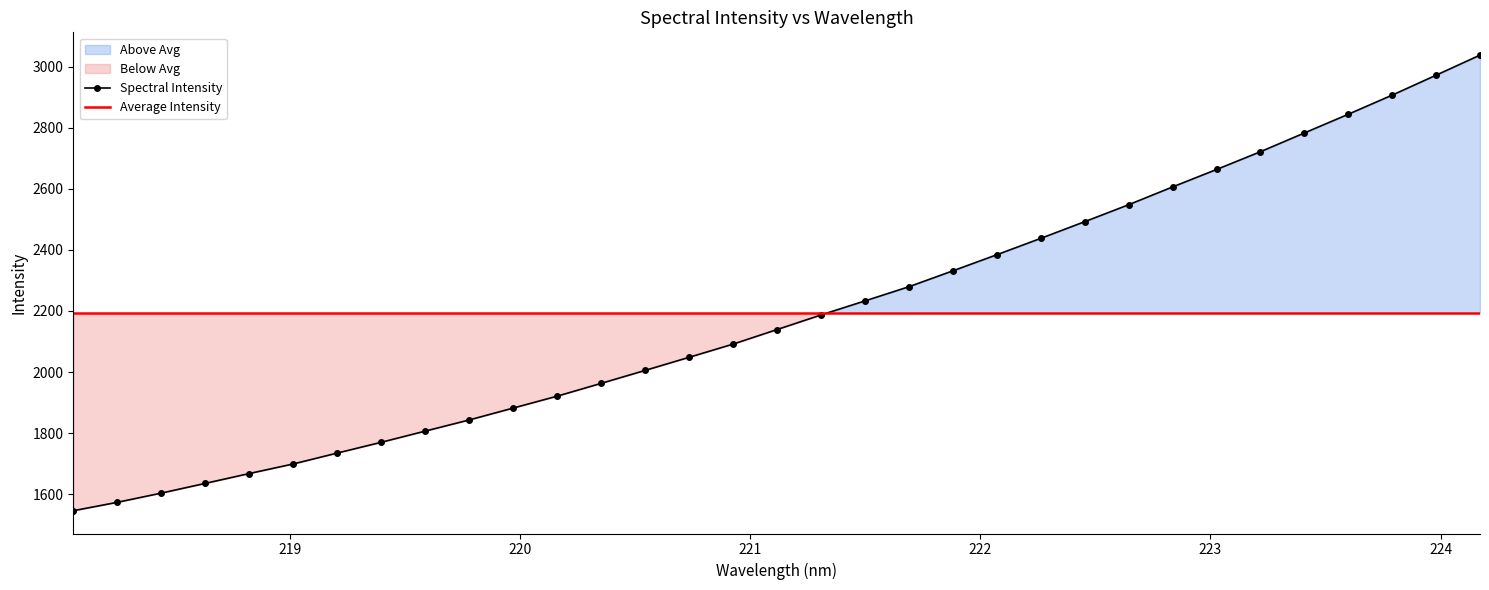

Does the chart have visible grid lines?

No